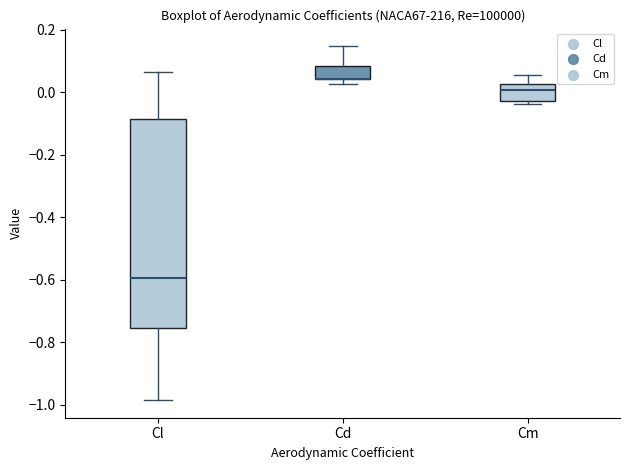

Reading left to right, transcribe this box plot: for each box, give where its median line is, the range the box spans, and where its two whiskers end, as read against the y-axis. The values are not printed on the chart, so give them approximately, as read against the axis.

Cl: median -0.60, box -0.76 to -0.08, whiskers -0.98 to 0.06
Cd: median 0.04 (drawn on the box's lower edge), box 0.04 to 0.08, whiskers 0.02 to 0.14
Cm: median 0.00, box -0.02 to 0.02, whiskers -0.04 to 0.06